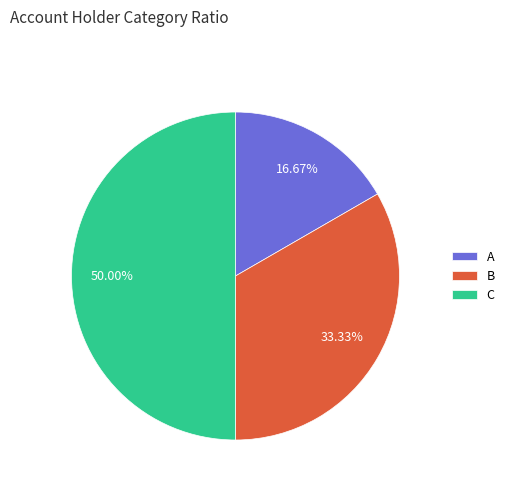

Is it true that C is 64% of the pie?

False